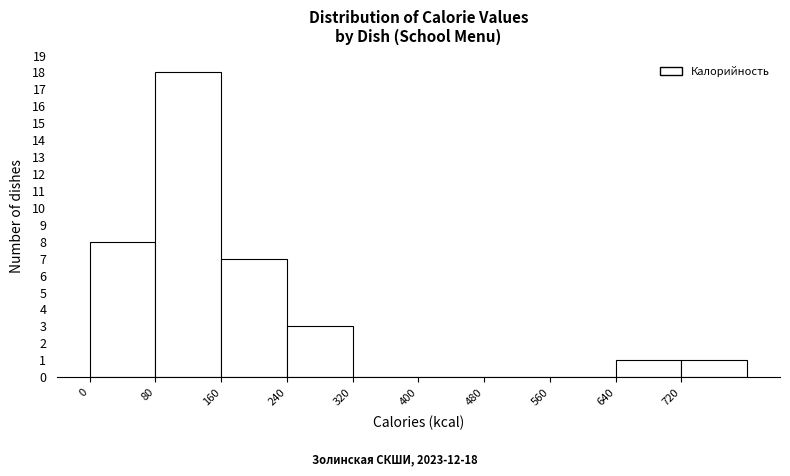

Which range on the x-axis has the tallest bar?

80 to 160